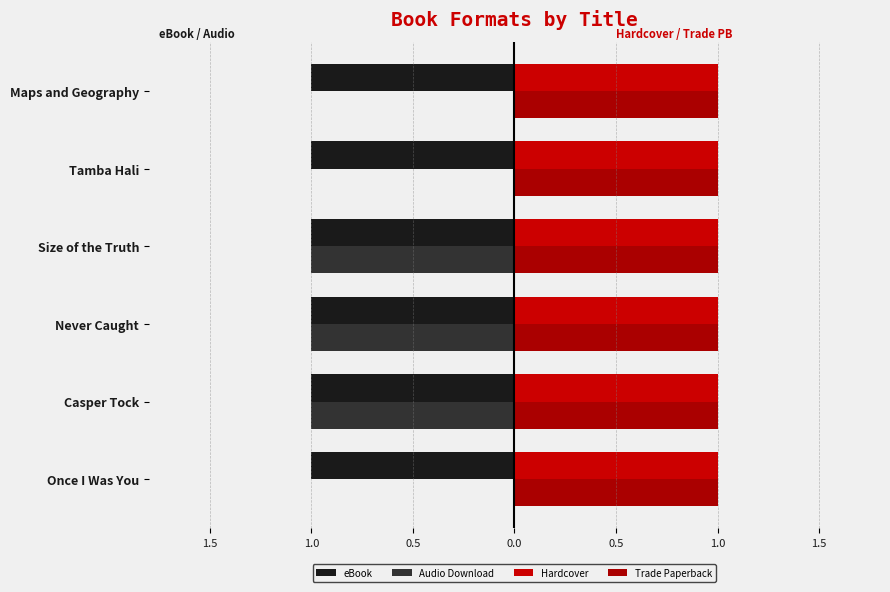

At how many categories does at least one series exceed 0?

6